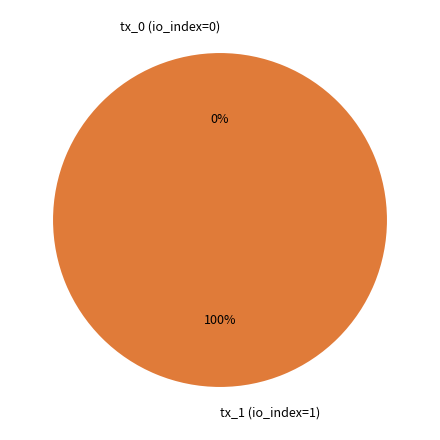

Does tx_1 (io_index=1) account for over 50% of the chart?

Yes